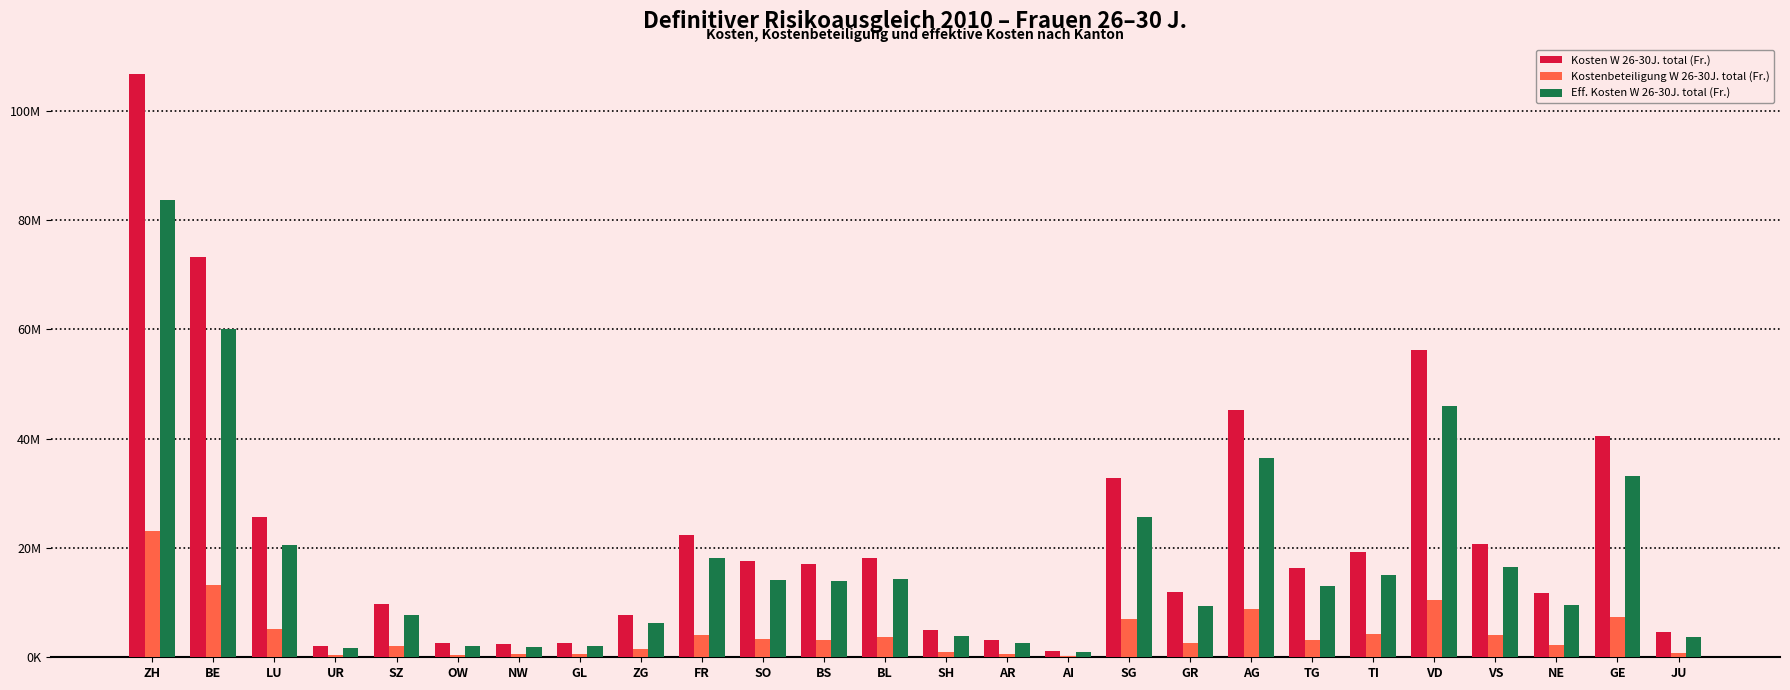

Are the bars grouped side by side (vs. stacked)?

Yes